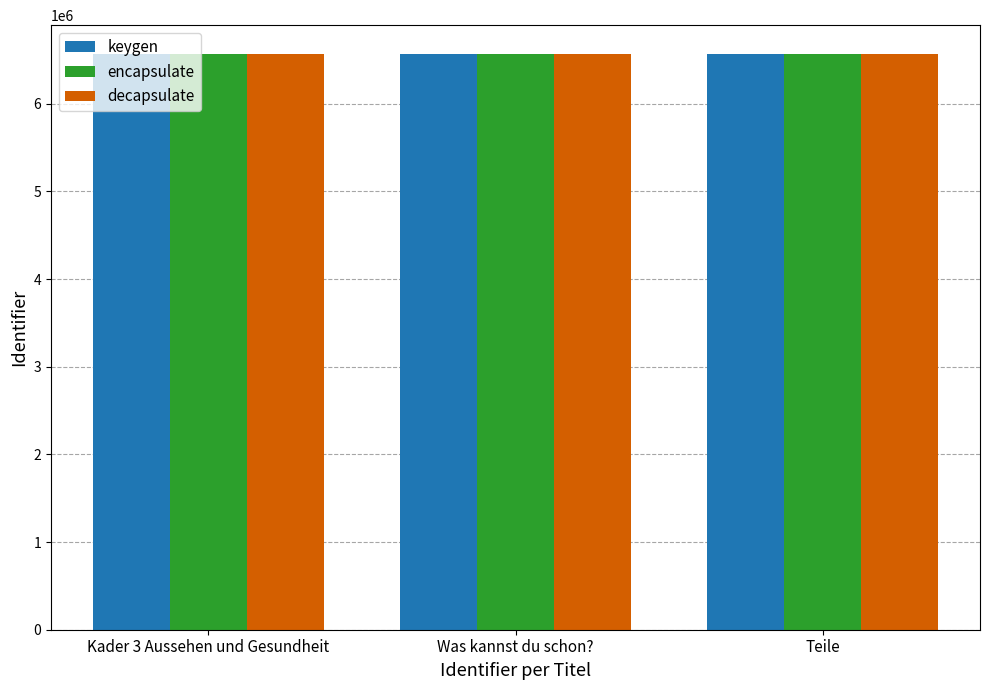

What is the difference between the highest and lowest values at Teile?

13